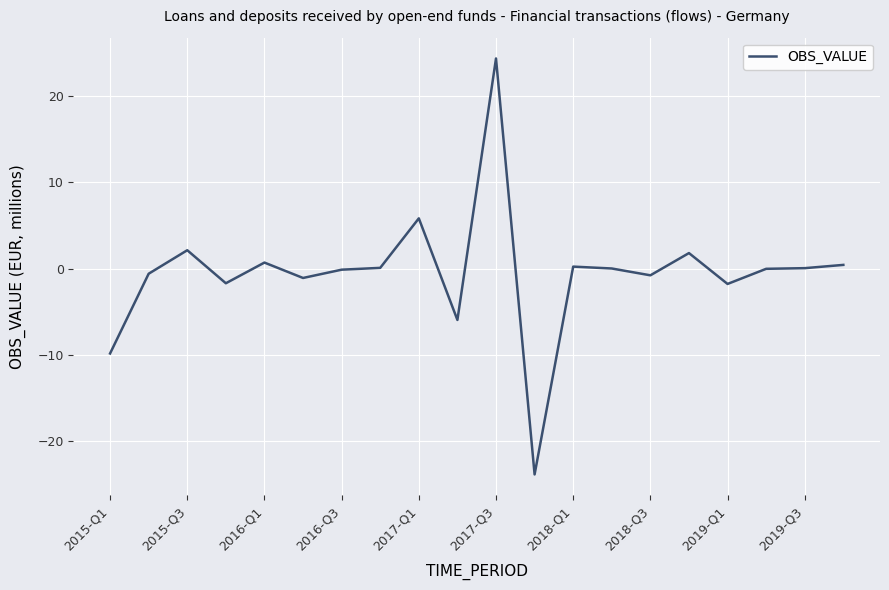

What is the difference between the maximum and minimum values?

48.1